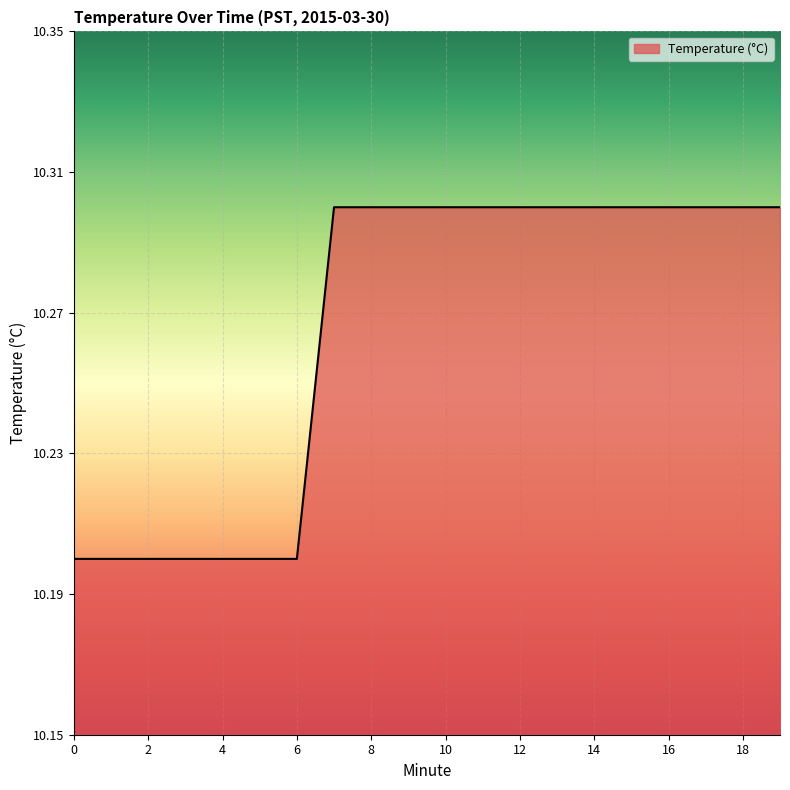

What is the minimum value shown in the chart?

10.2